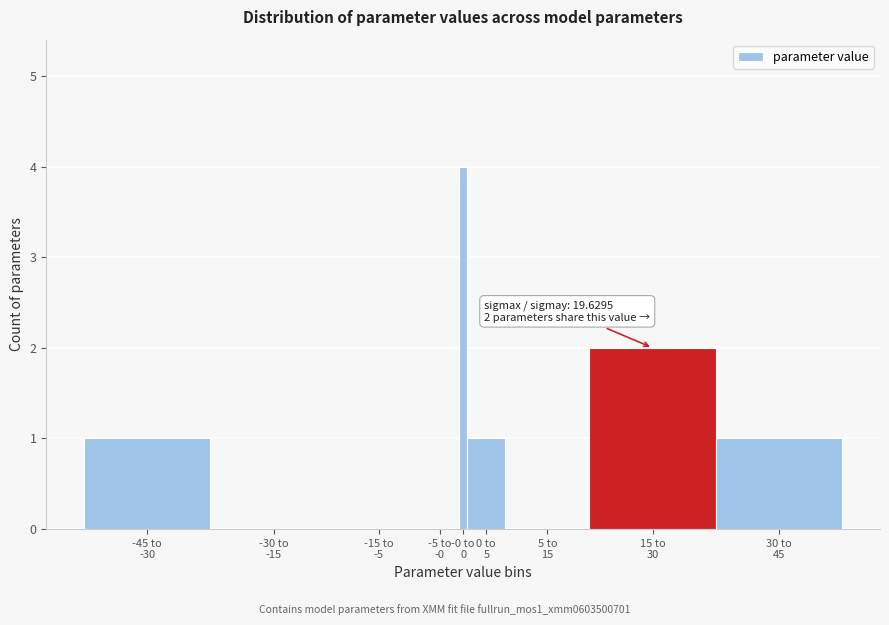

What is the greatest value displayed?

4